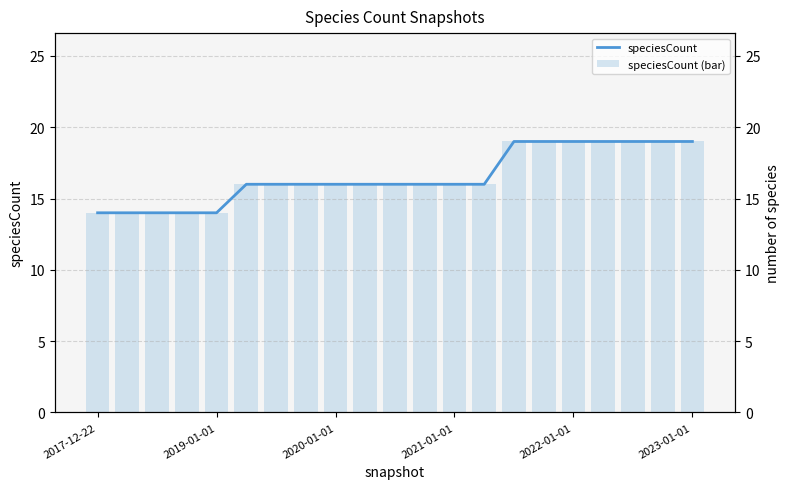

Which category has the lowest value across all series?

2017-12-22